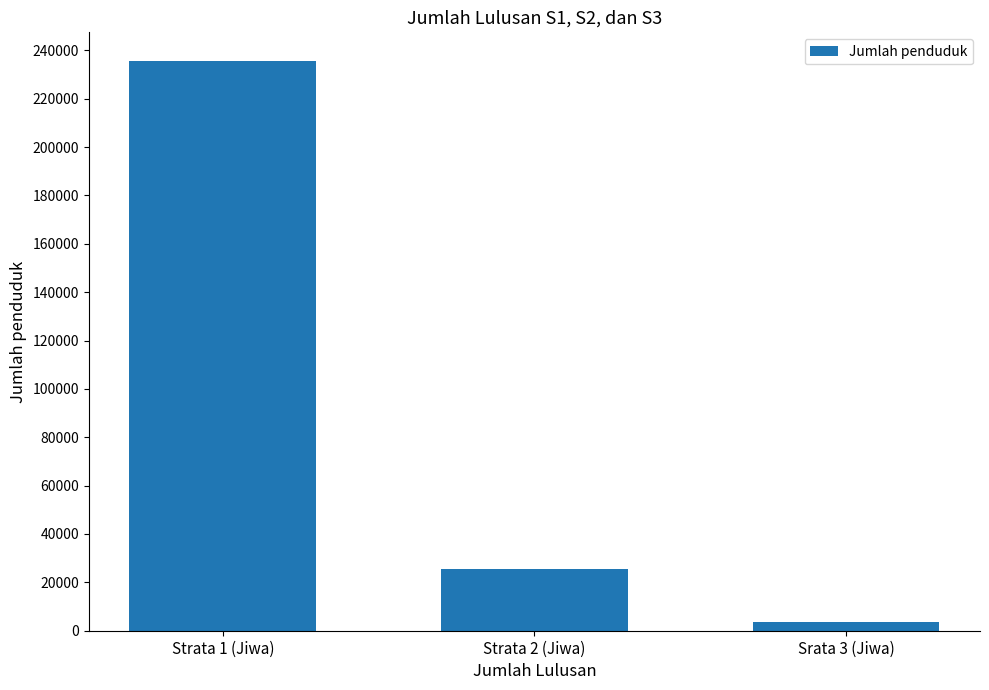

List the labels in order of value, smallest first.

Srata 3 (Jiwa), Strata 2 (Jiwa), Strata 1 (Jiwa)